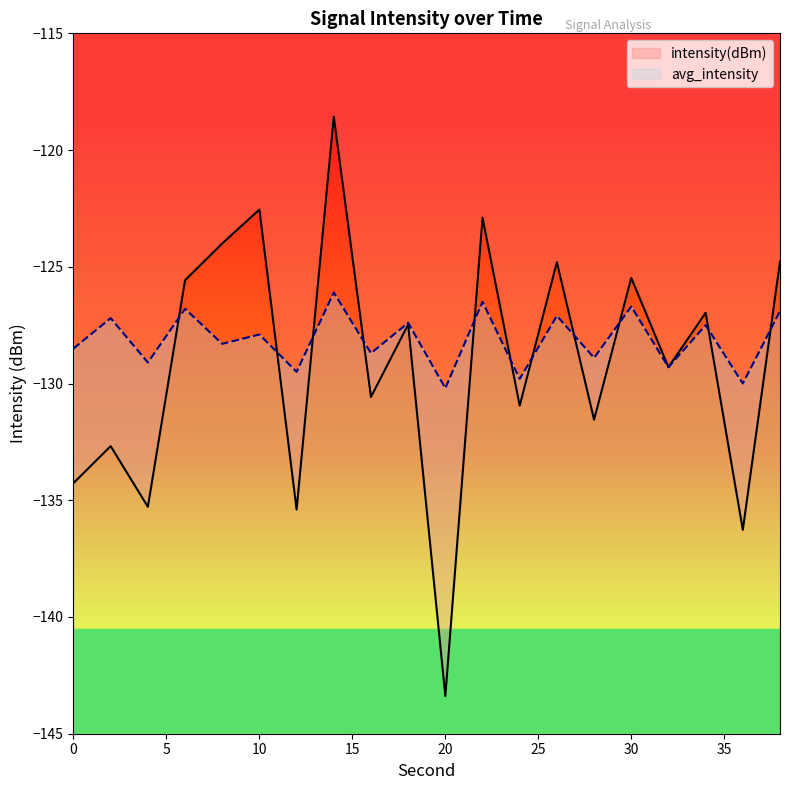

Rank the series at 26 from lowest to highest value.

avg_intensity, intensity(dBm)